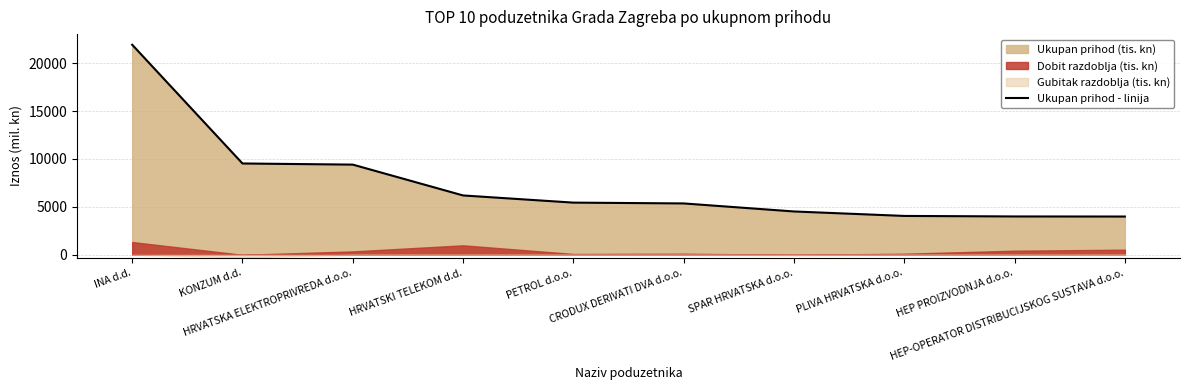

What is the label of the 8th point from the right?

HRVATSKA ELEKTROPRIVREDA d.o.o.